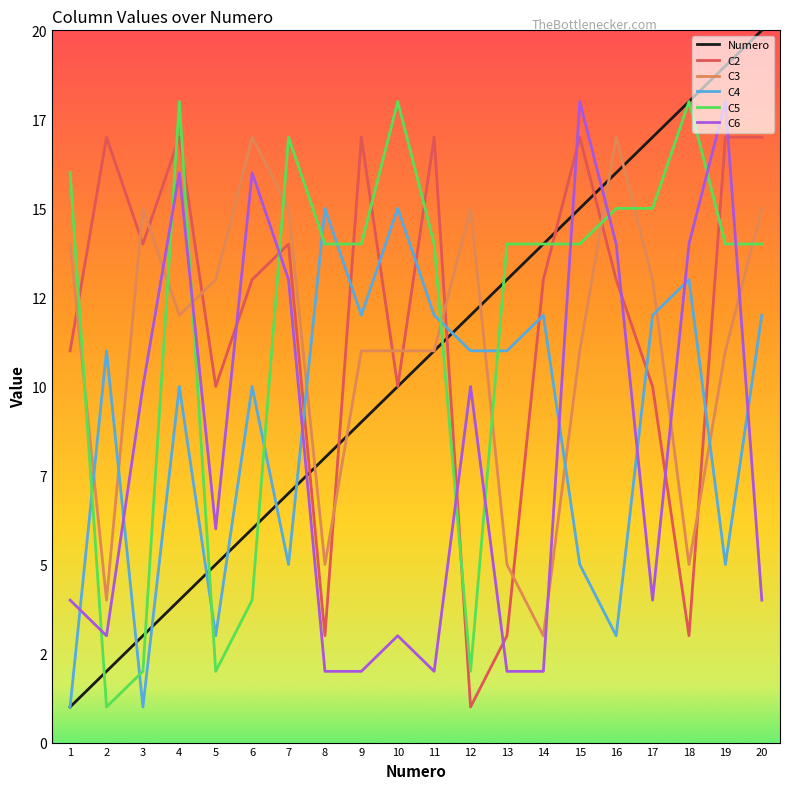

Which series changed the most between 8 and 15?

C6